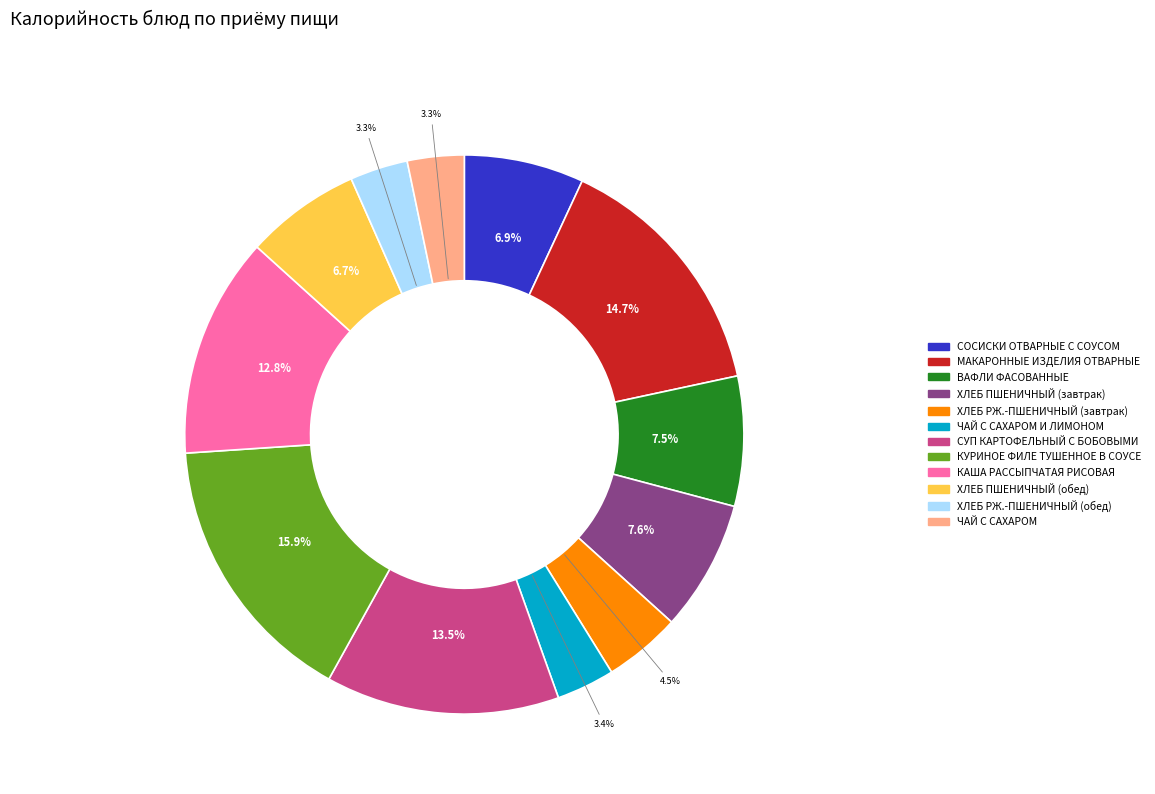

Is there any slice that represents more than half of the pie?

No